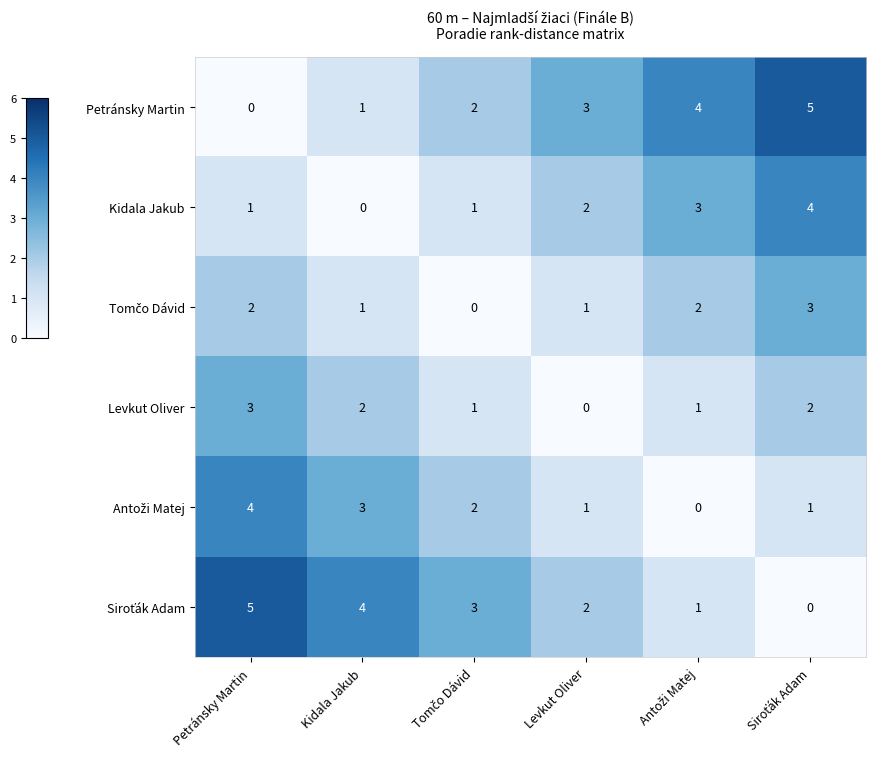

Is it true that Petránsky Martin equals 3 at Levkut Oliver?

True